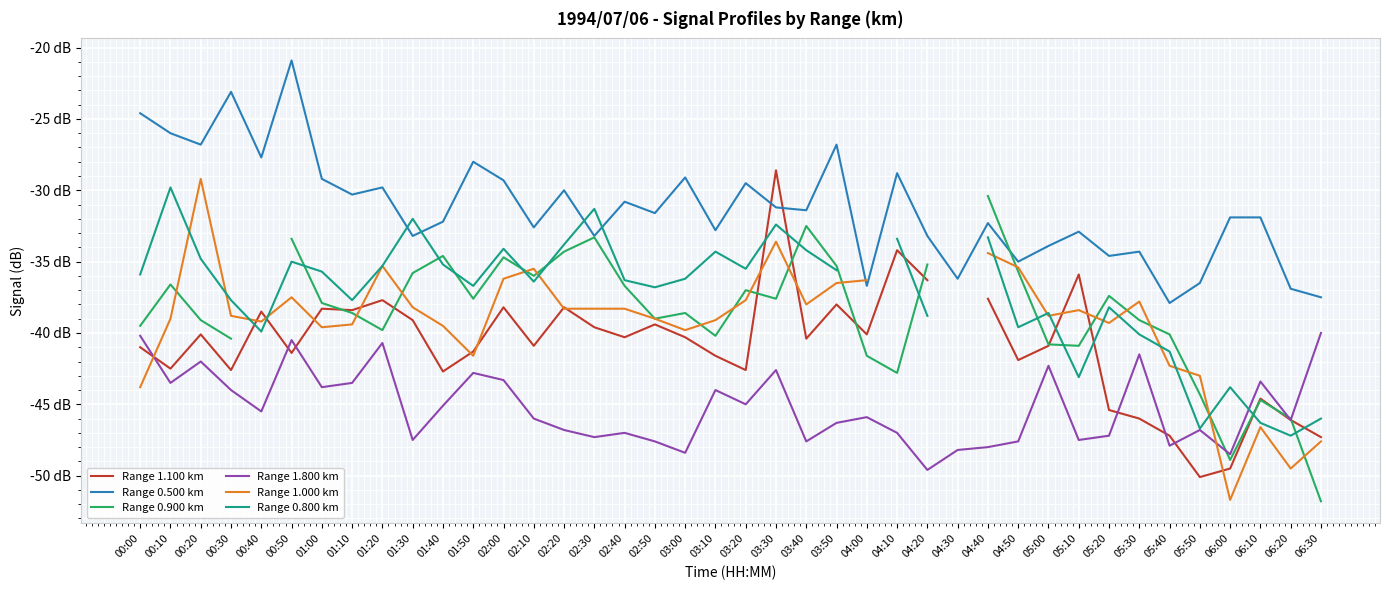

At which category does Range 0.800 km reach its first local valley?

00:40